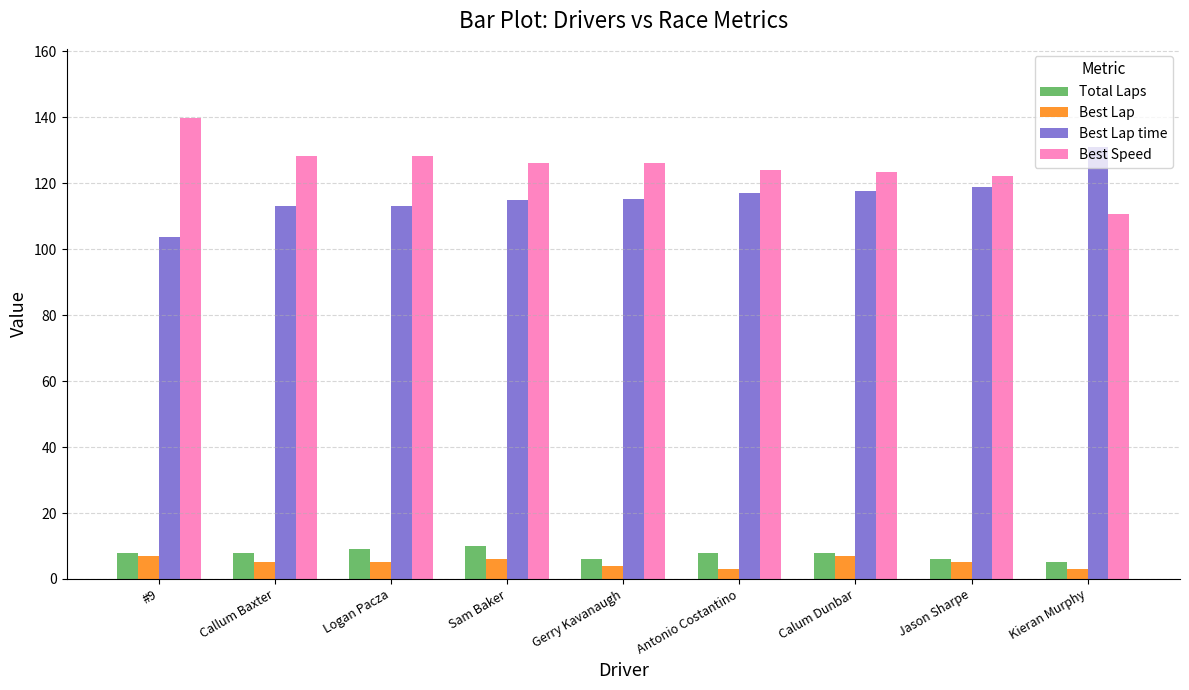

What is the difference between the maximum and minimum values in the Best Lap time series?

27.2